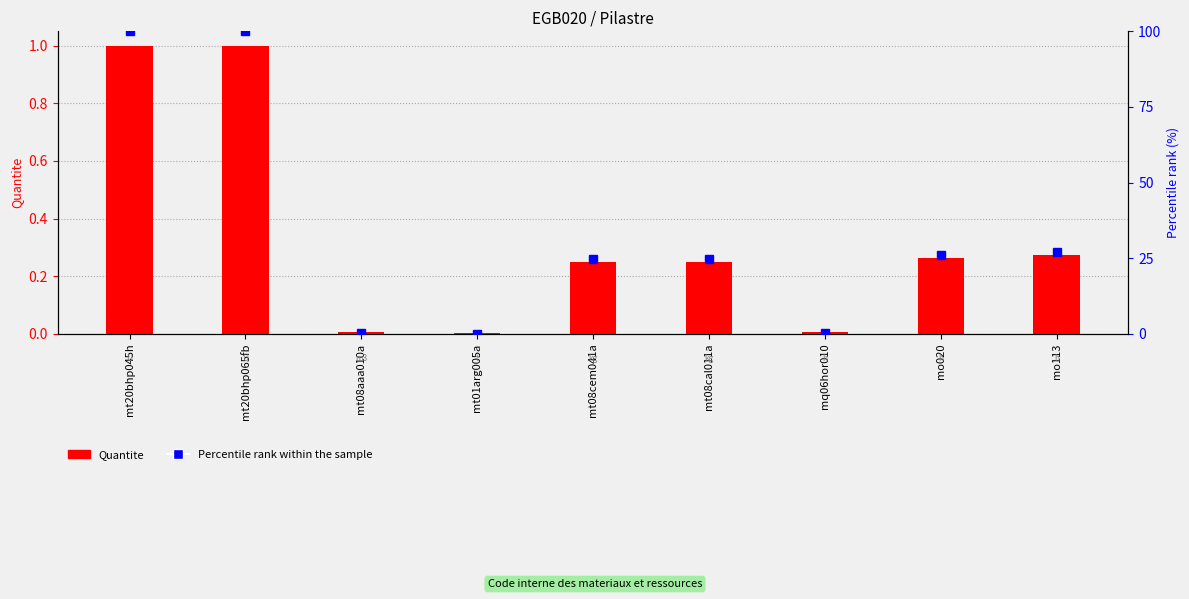

What is the difference between the second highest and minimum values?

1.0